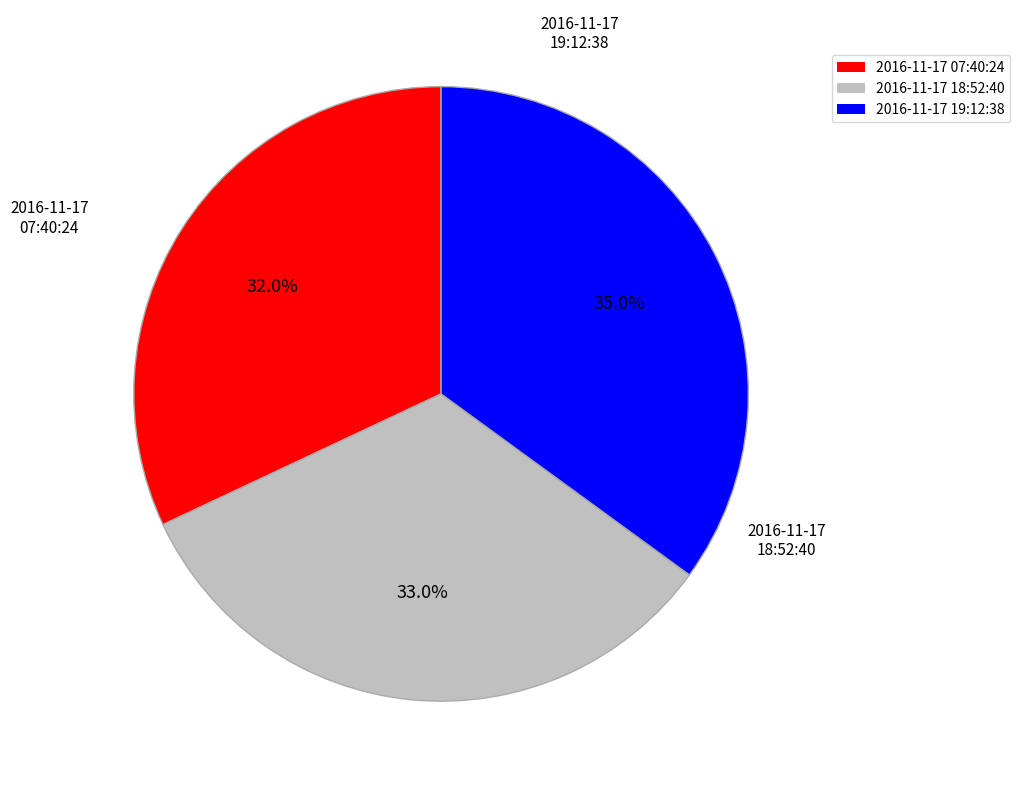

Does any single category account for the majority?

No